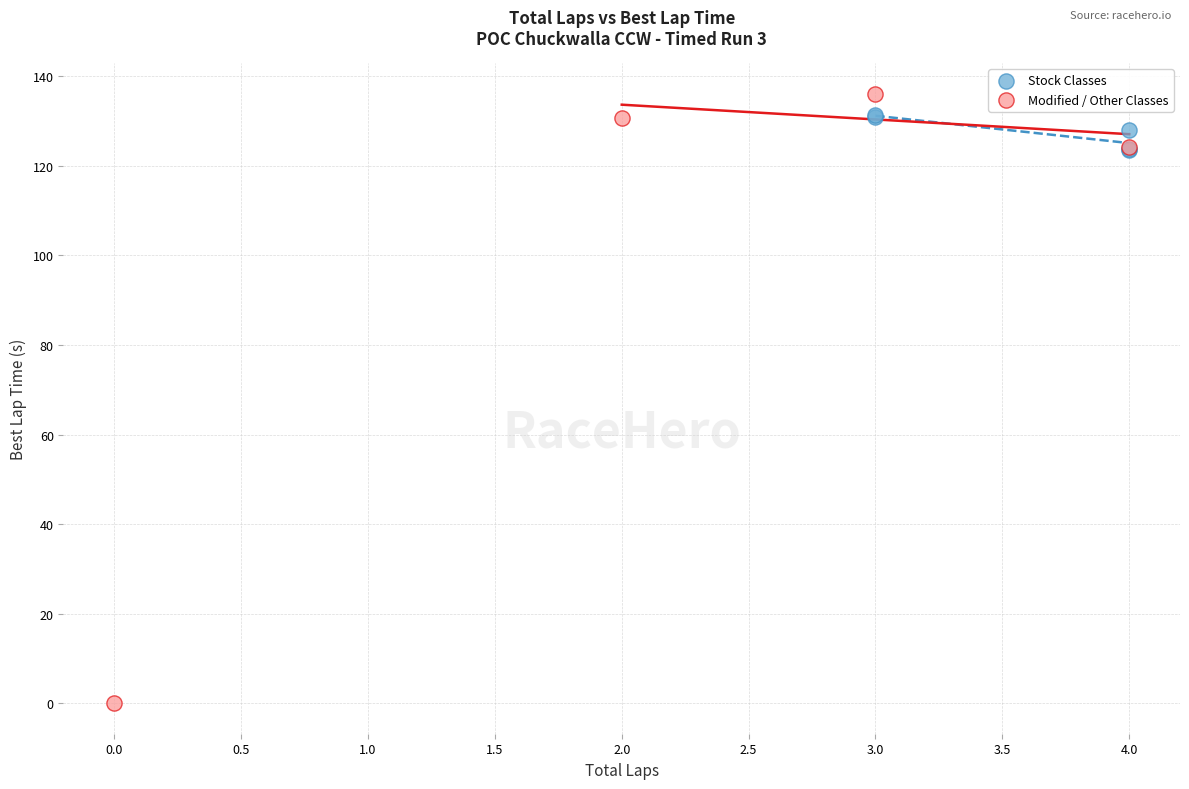

Which series has the widest spread of Y values?

Modified / Other Classes